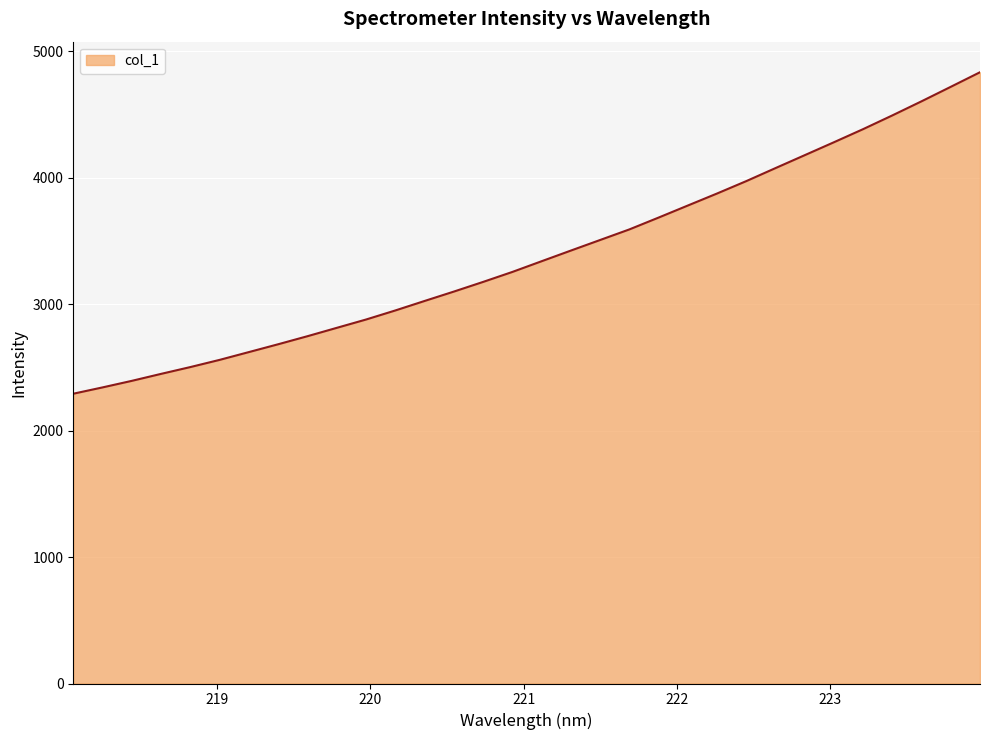

What is the difference between the maximum and minimum values?

2543.1